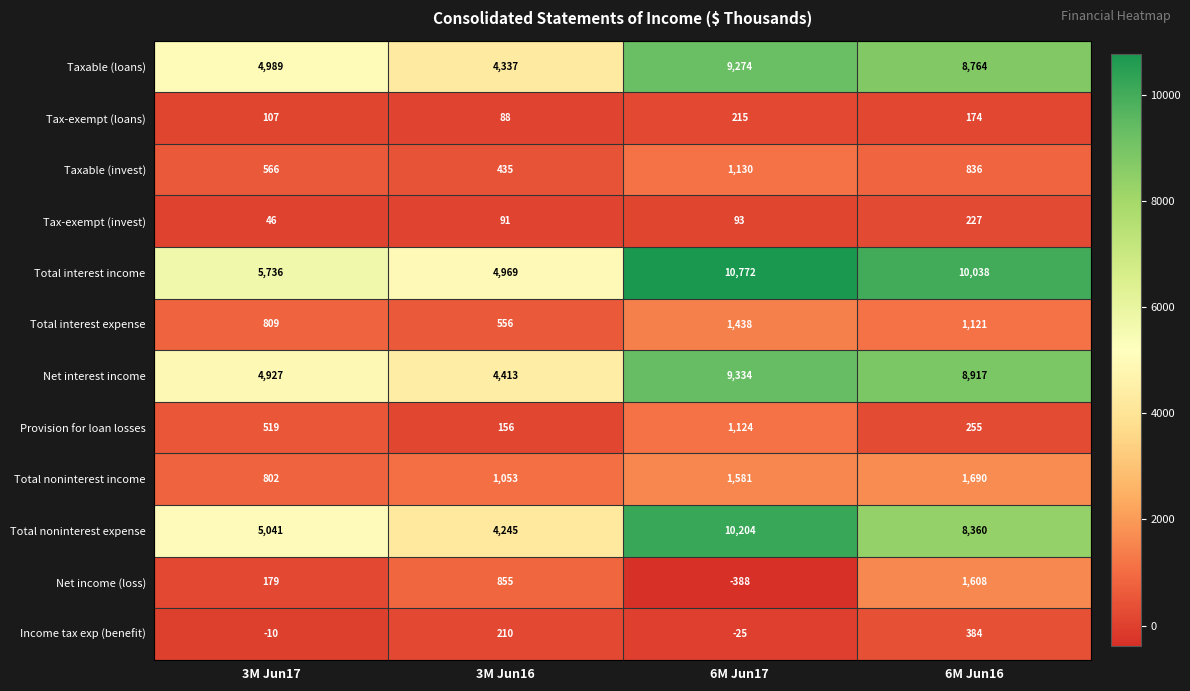

At 6M Jun17, list the series in order from smallest to largest.

Net income (loss), Income tax exp (benefit), Tax-exempt (invest), Tax-exempt (loans), Provision for loan losses, Taxable (invest), Total interest expense, Total noninterest income, Taxable (loans), Net interest income, Total noninterest expense, Total interest income